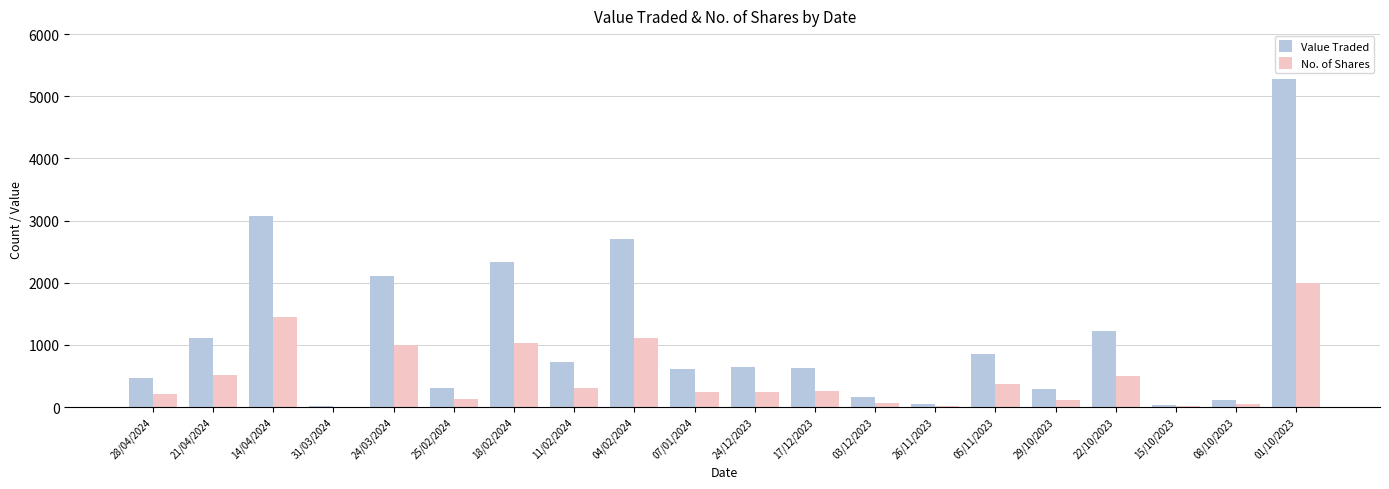

Does the chart contain stacked bars?

No